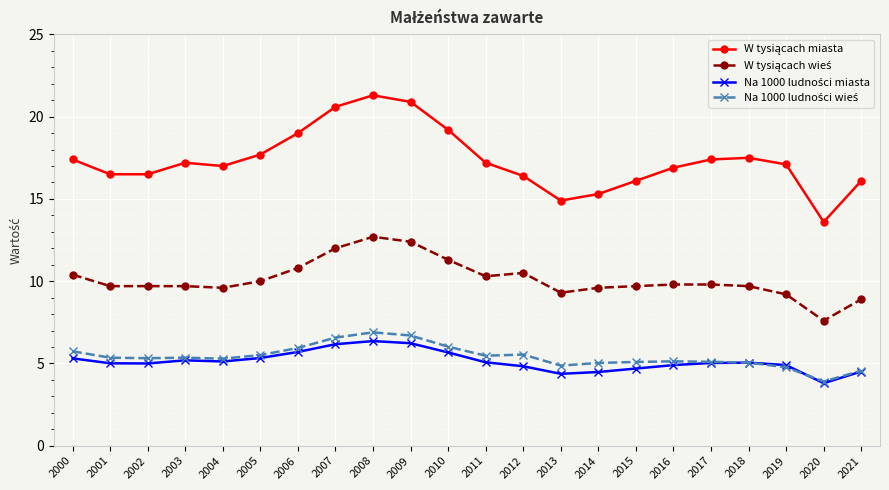

What is the difference between the highest and lowest values at 2001?

11.5